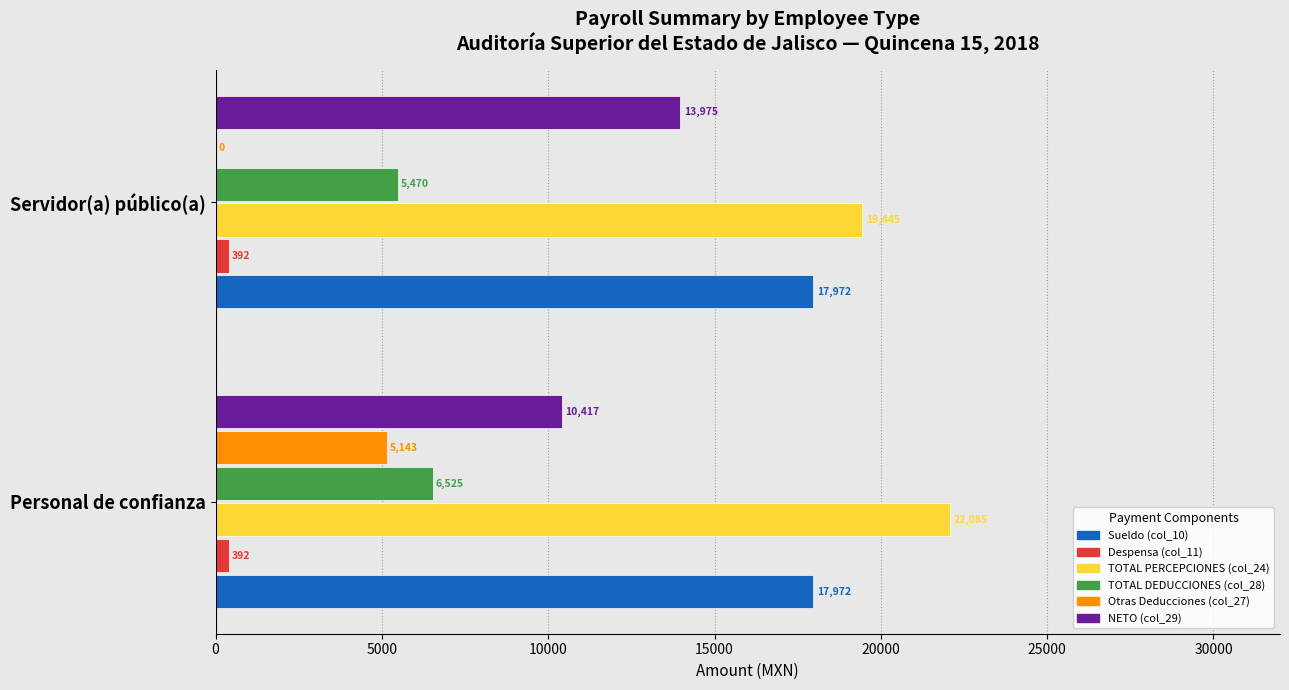

The Otras Deducciones (col_27) series shows 1109.3 at Personal de confianza. True or false?

False